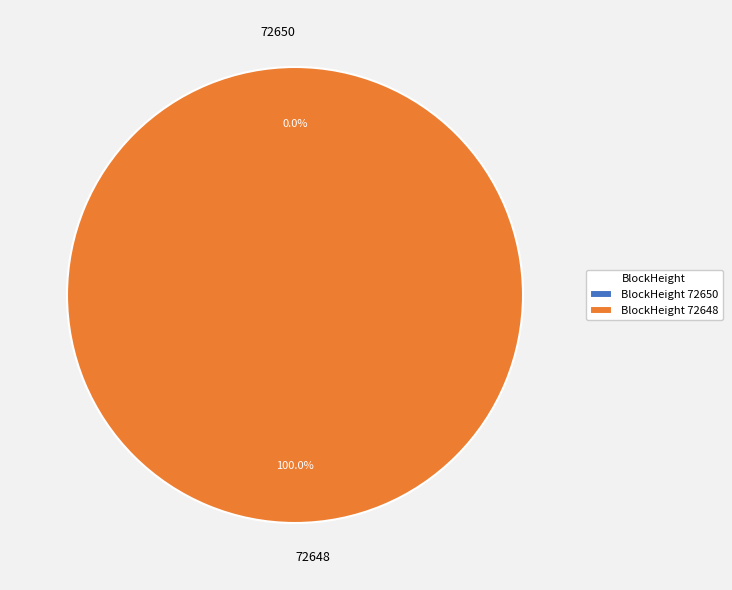

What percentage is NOT represented by 72650?

100.0%